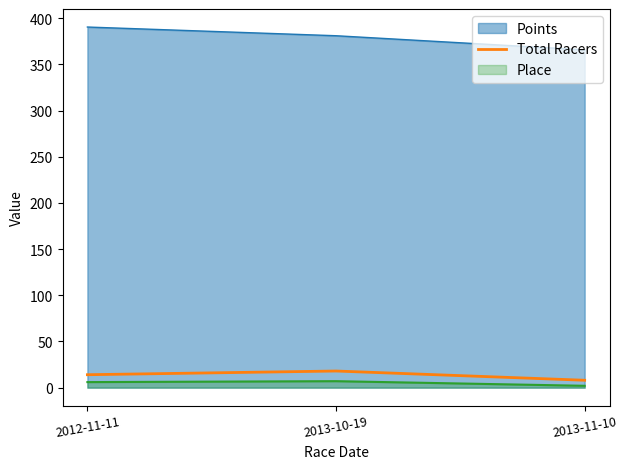

Count the values in the range 8 to 18.

3